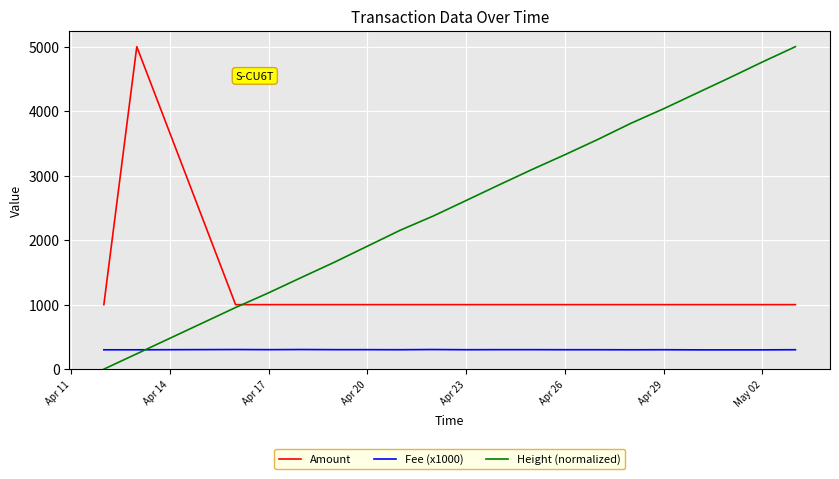

What is the greatest value displayed?

5000.0